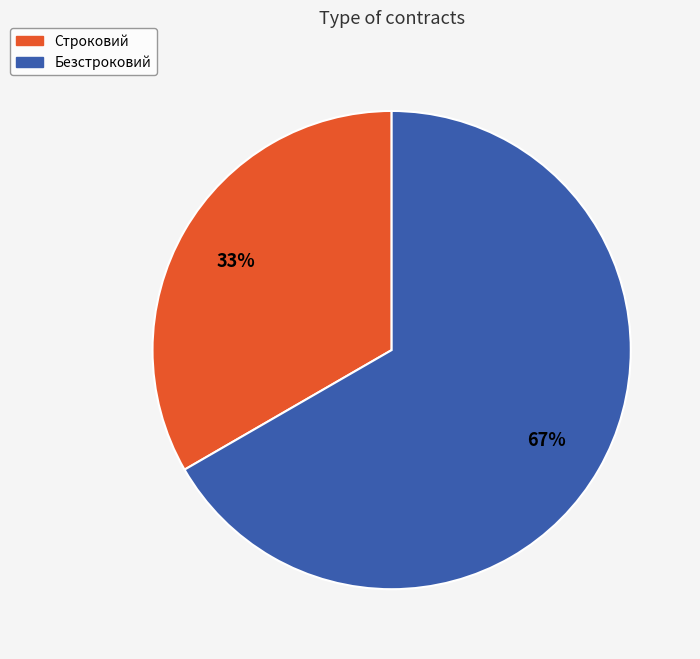

To the nearest percent, what is the average slice percentage?

50%